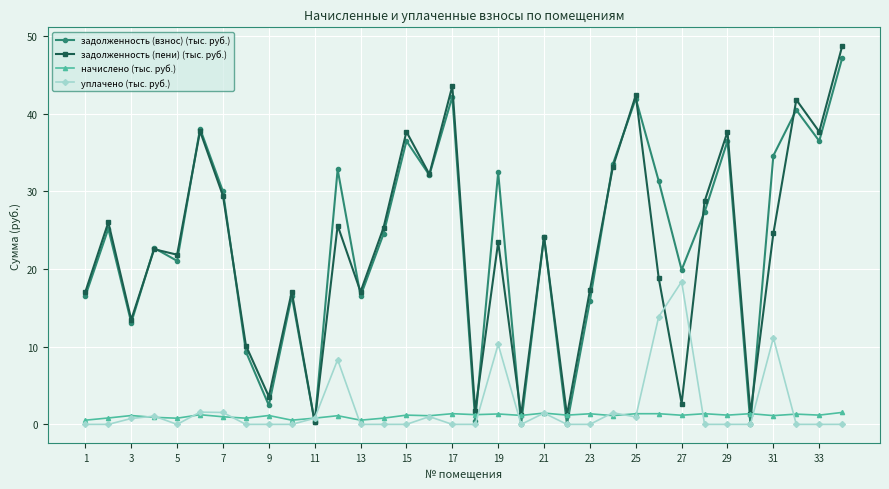

What is the difference between the maximum and minimum values in the задолженность (взнос) (тыс. руб.) series?

47.2